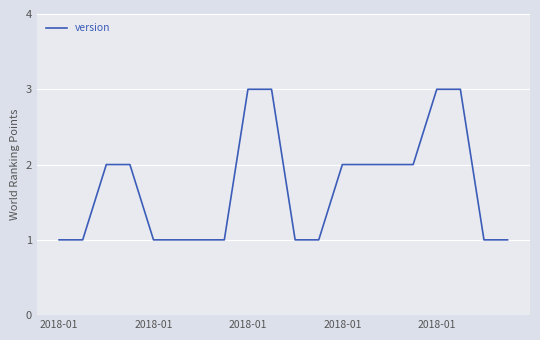

Does the chart have visible grid lines?

Yes